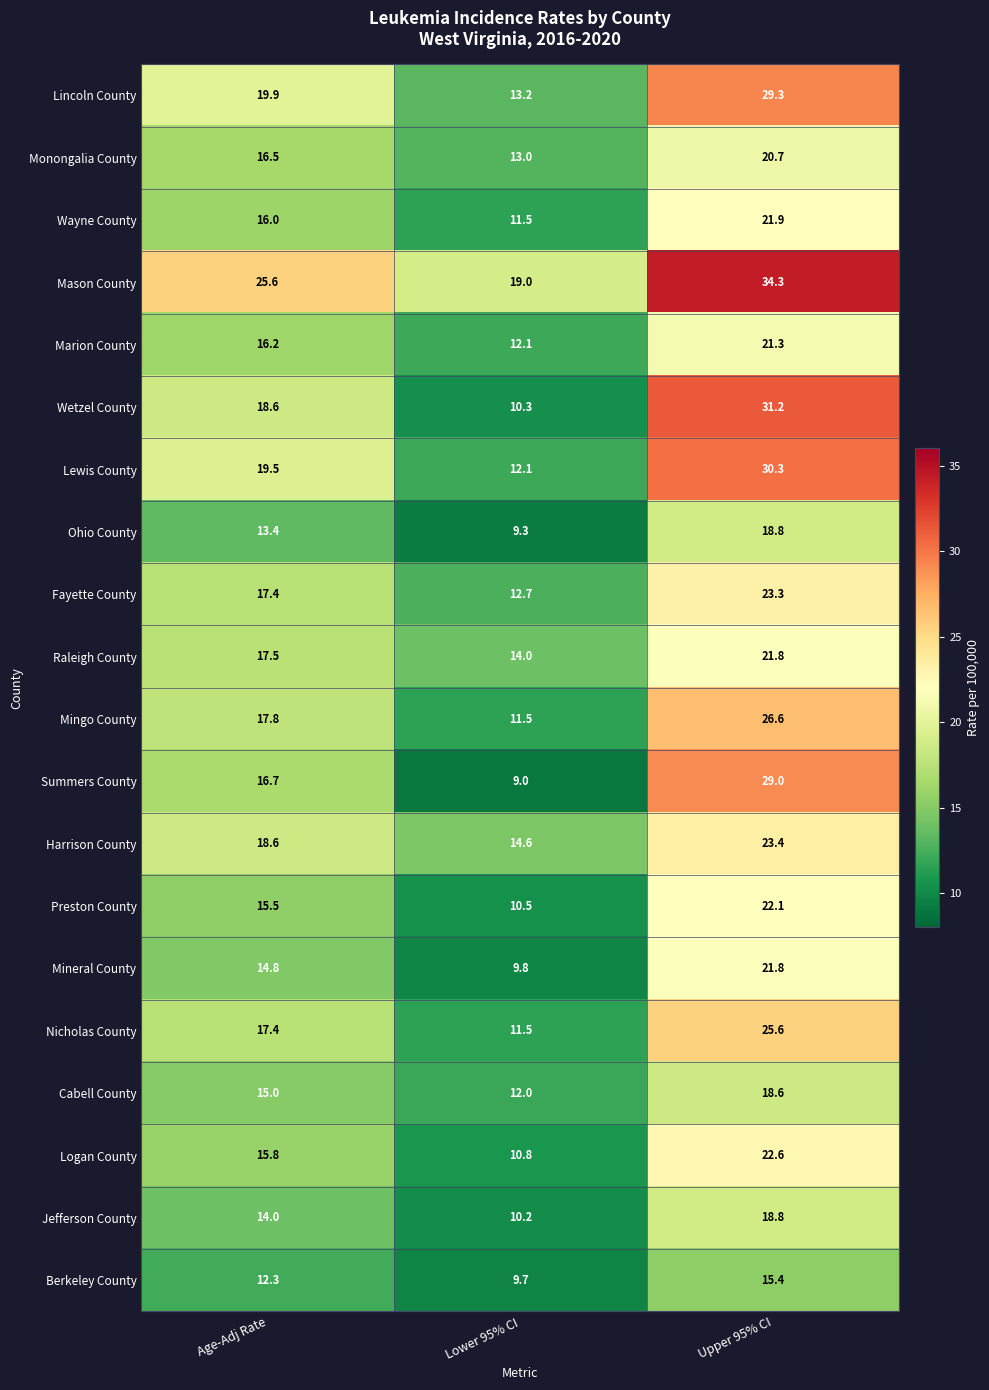

Where does the Ohio County series first go above 13?

Age-Adj Rate